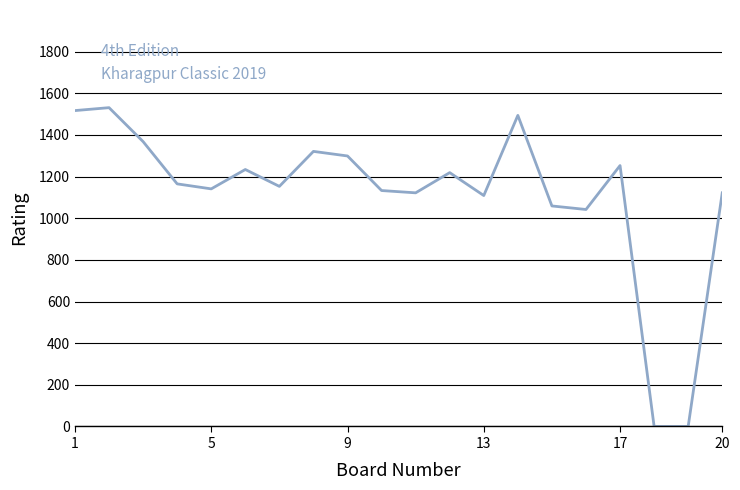

What is the sum of all values?

22282